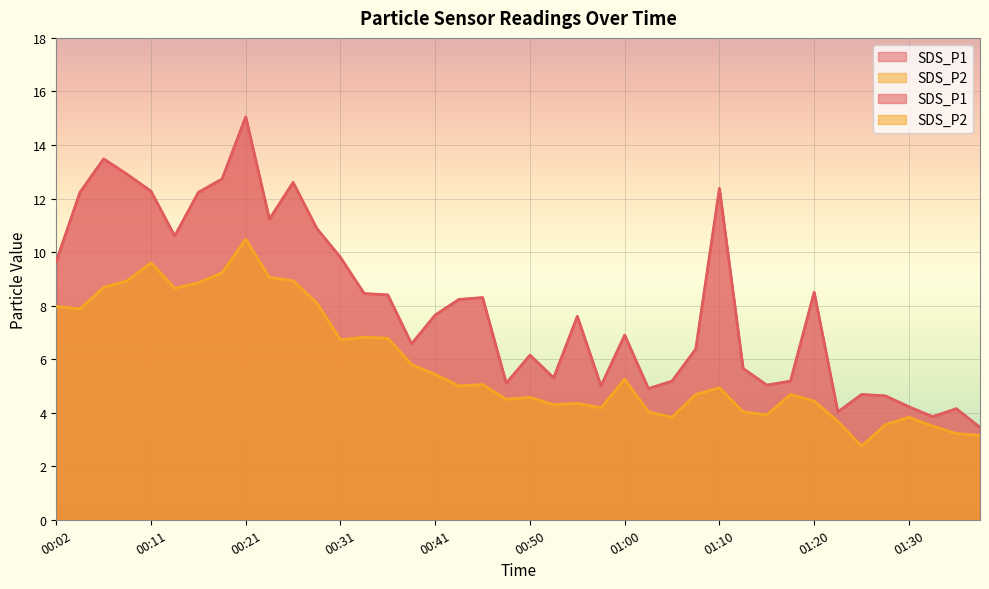

Which has a higher value, 00:06 or 00:19?

00:06